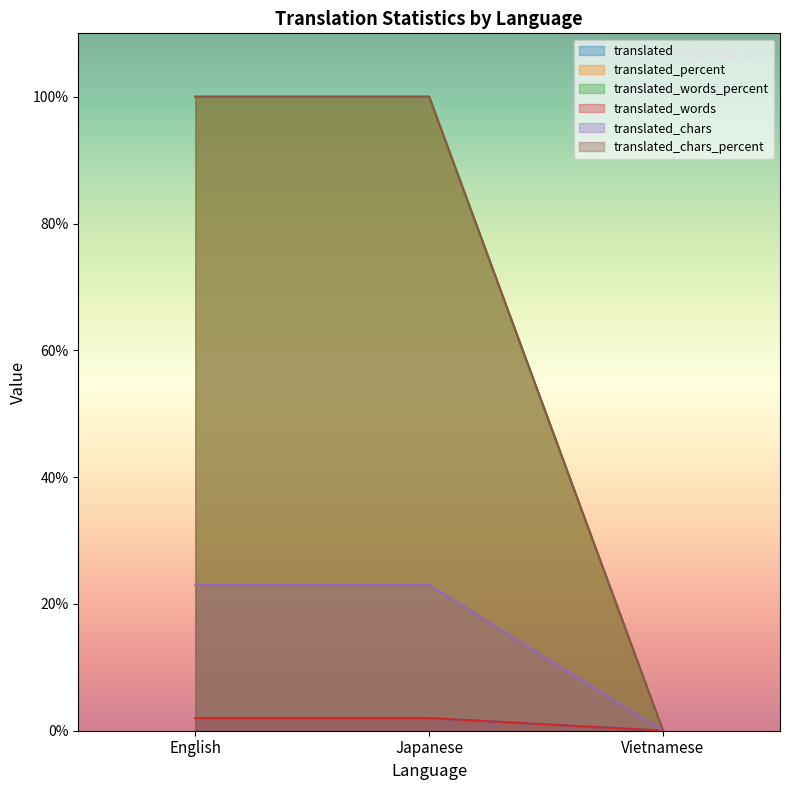

What is the value of the translated_chars_percent point at the 1st from the left?

100